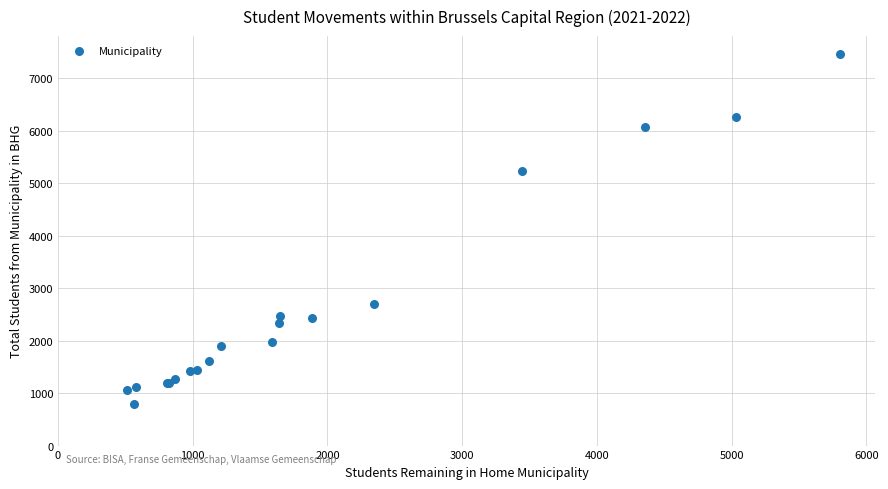

What Y value in the scatter plot is closest to 4129?

5236